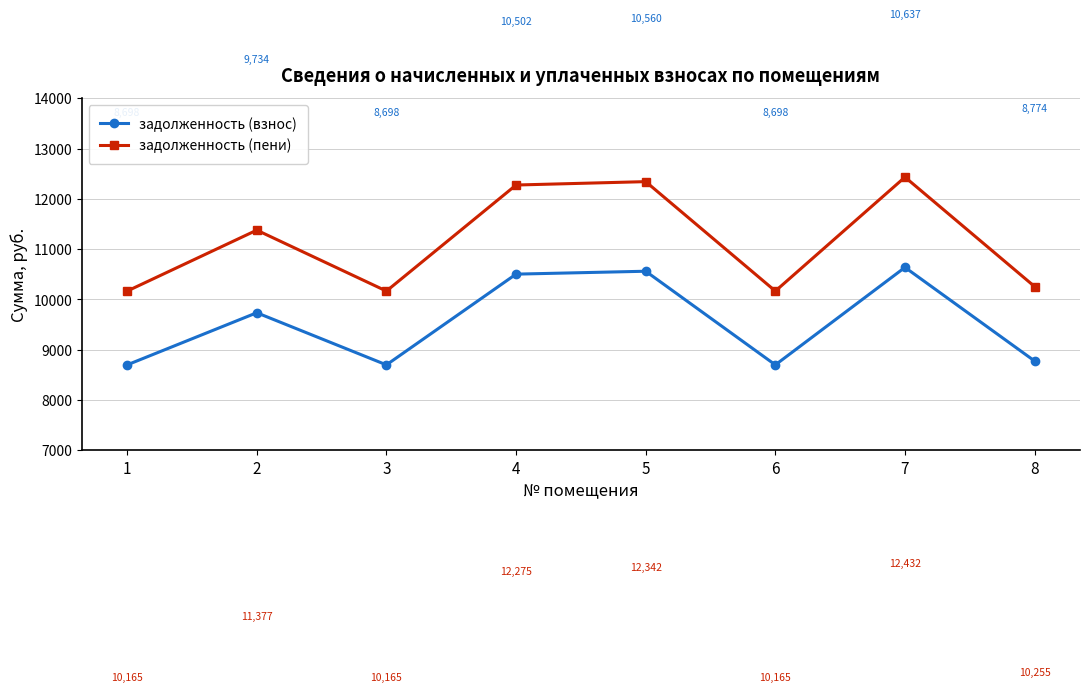

What is the total value across all series at 2?

21111.5